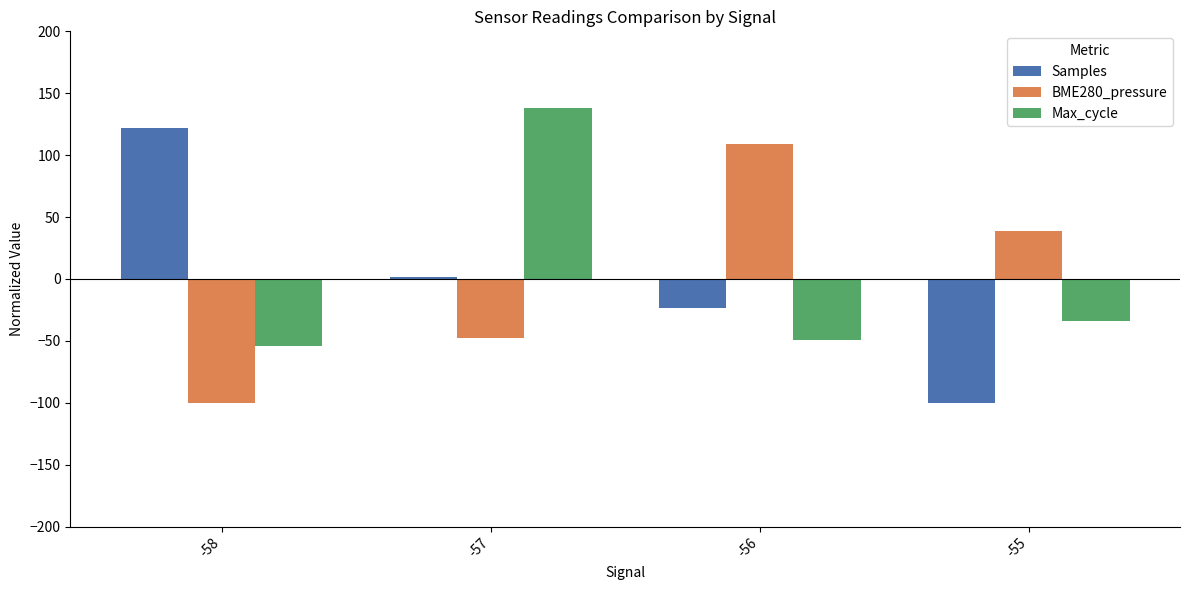

At -57, list the series in order from smallest to largest.

BME280_pressure, Samples, Max_cycle